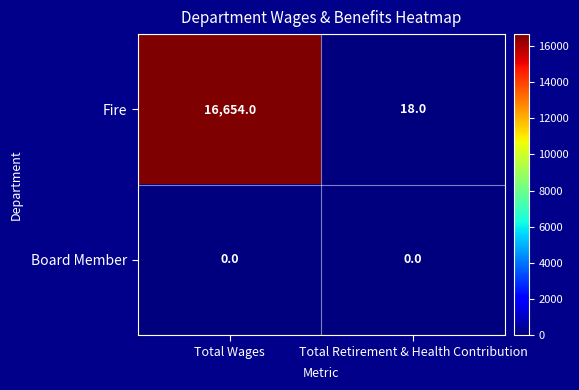

Rank the series by their average value, from highest to lowest.

Fire, Board Member